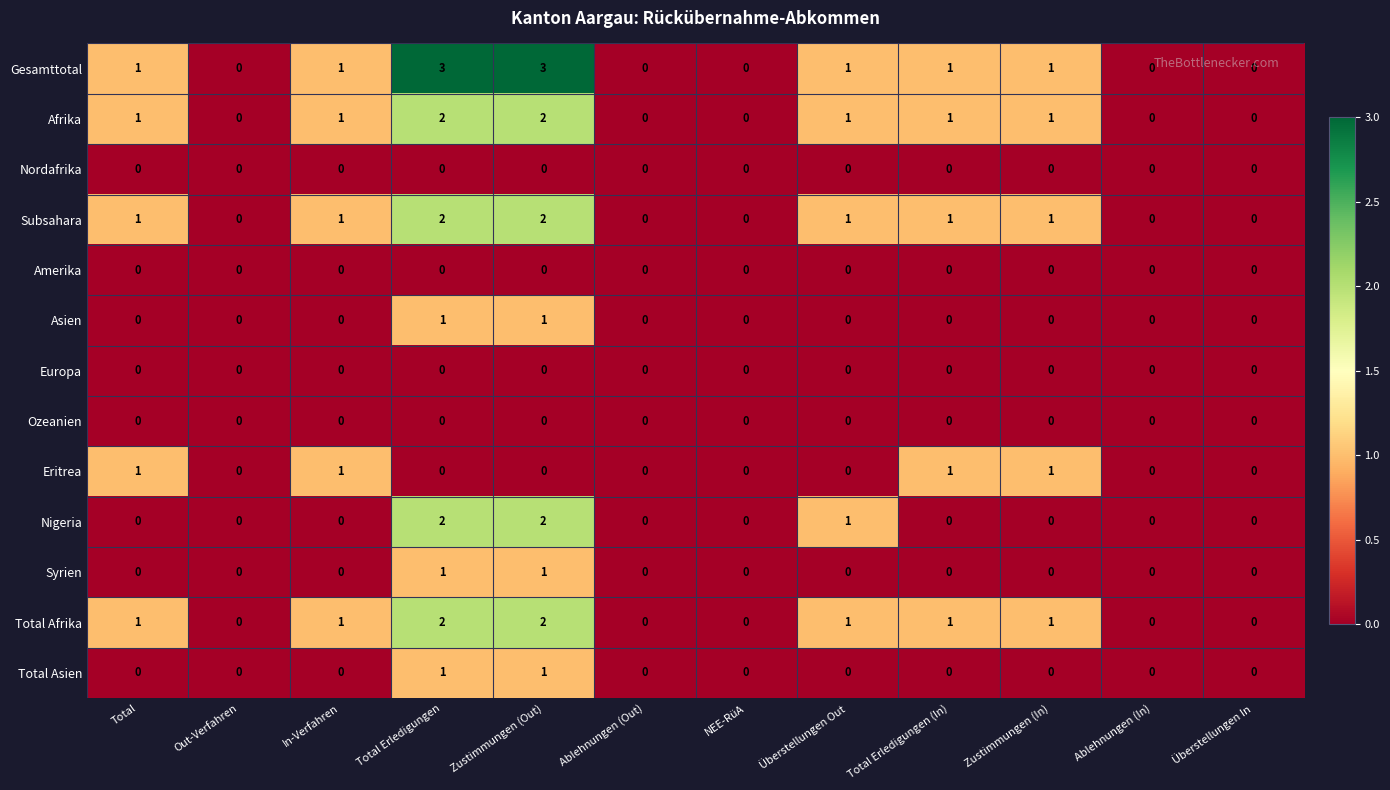

Is it true that Total Afrika equals 0 at Zustimmungen (In)?

False